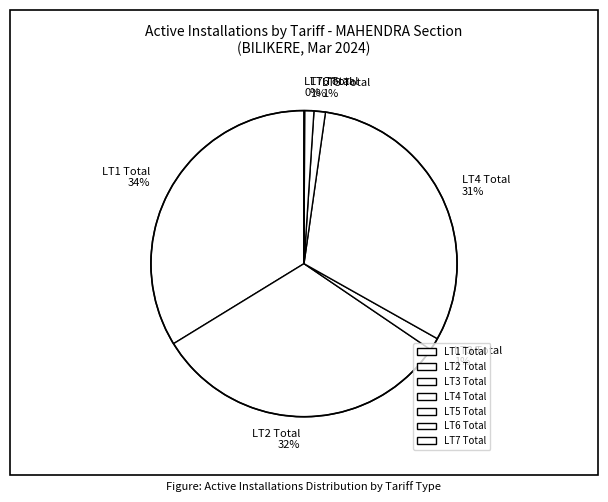

Does any single category account for the majority?

No